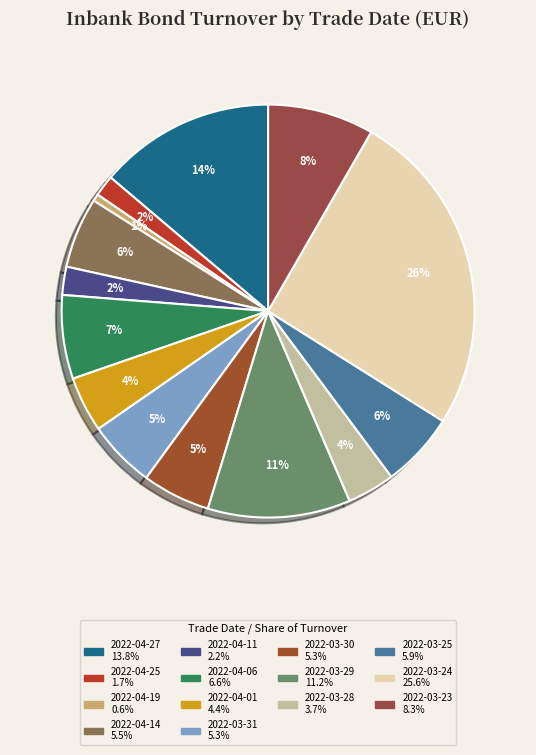

Between 2022-04-25 and 2022-03-25, which is larger?

2022-03-25